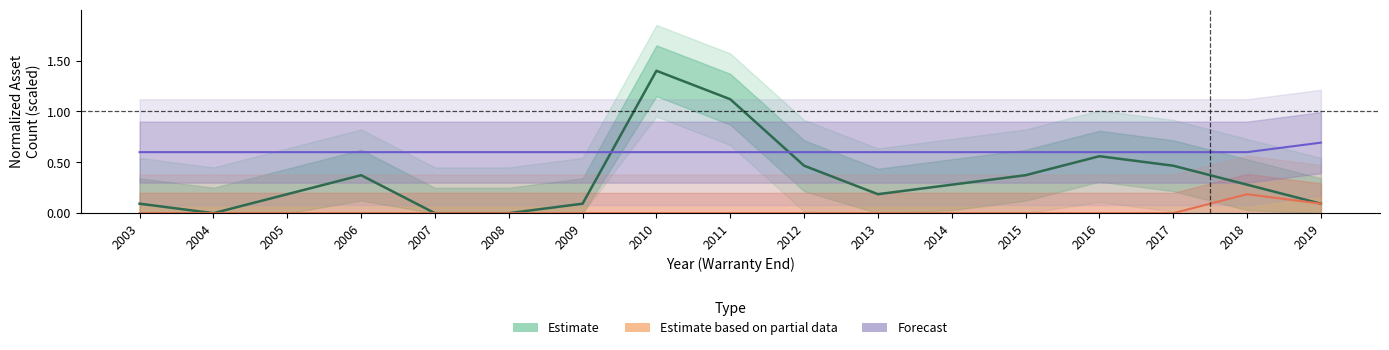

True or false: Forecast and Estimate based on partial data cross at least once.

False